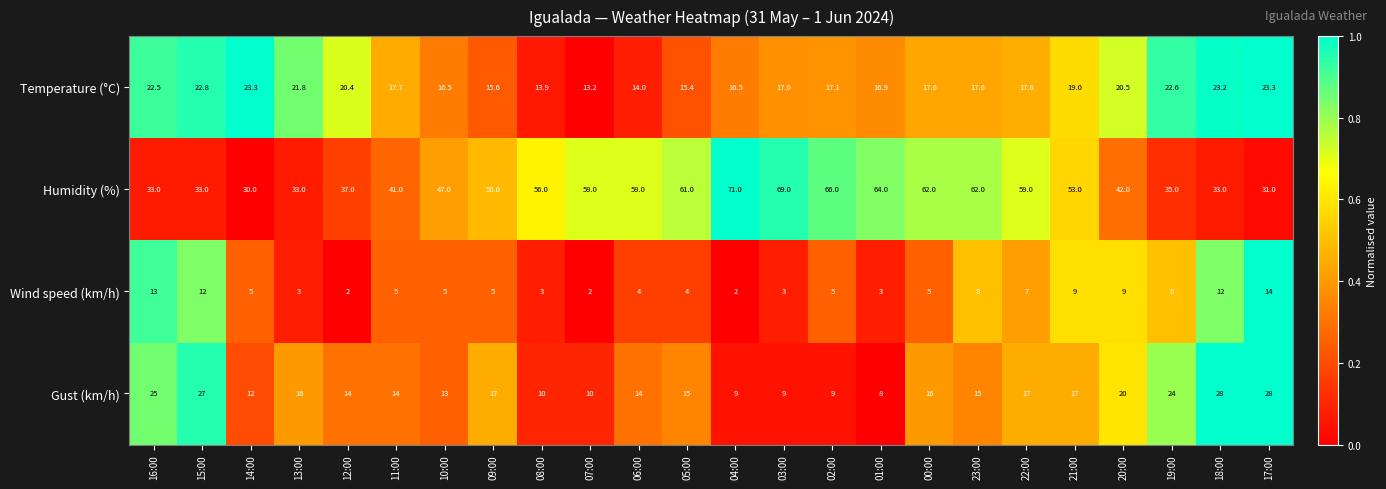

At which category does the chart reach its peak across all series?

04:00